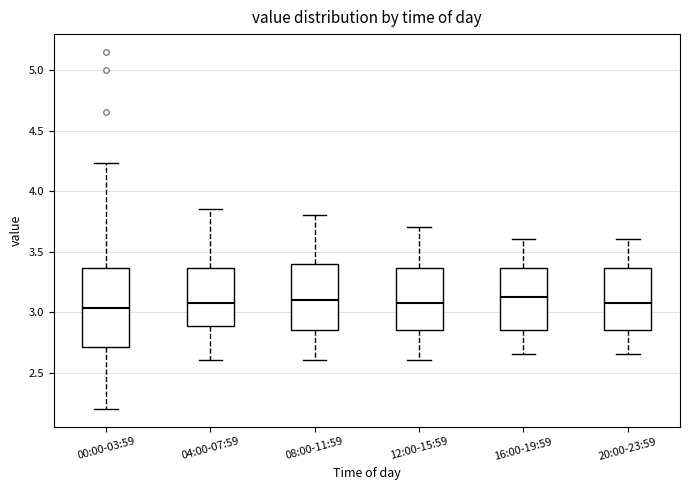

Reading left to right, transcribe this box plot: for each box, give where its median line is, the range the box spans, and where its two whiskers end, as read against the y-axis. The values are not printed on the chart, so give them approximately, as read against the axis.

00:00-03:59: median 3.05, box 2.70 to 3.35, whiskers 2.20 to 4.25
04:00-07:59: median 3.10, box 2.90 to 3.35, whiskers 2.60 to 3.85
08:00-11:59: median 3.10, box 2.85 to 3.40, whiskers 2.60 to 3.80
12:00-15:59: median 3.10, box 2.85 to 3.35, whiskers 2.60 to 3.70
16:00-19:59: median 3.15, box 2.85 to 3.35, whiskers 2.65 to 3.60
20:00-23:59: median 3.10, box 2.85 to 3.35, whiskers 2.65 to 3.60